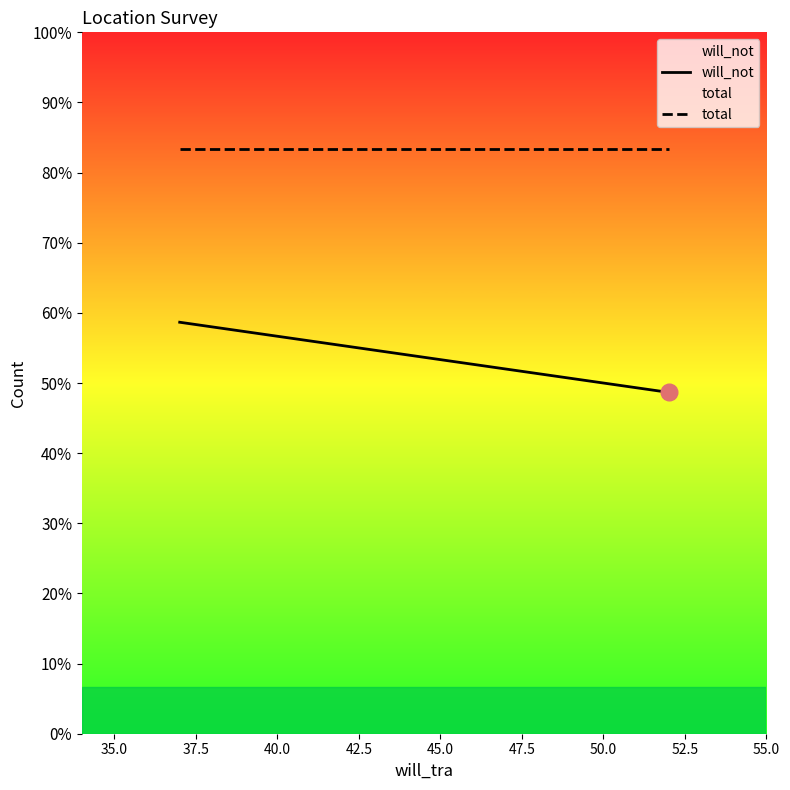

Is it true that will_not equals 116 at 32.5?

False